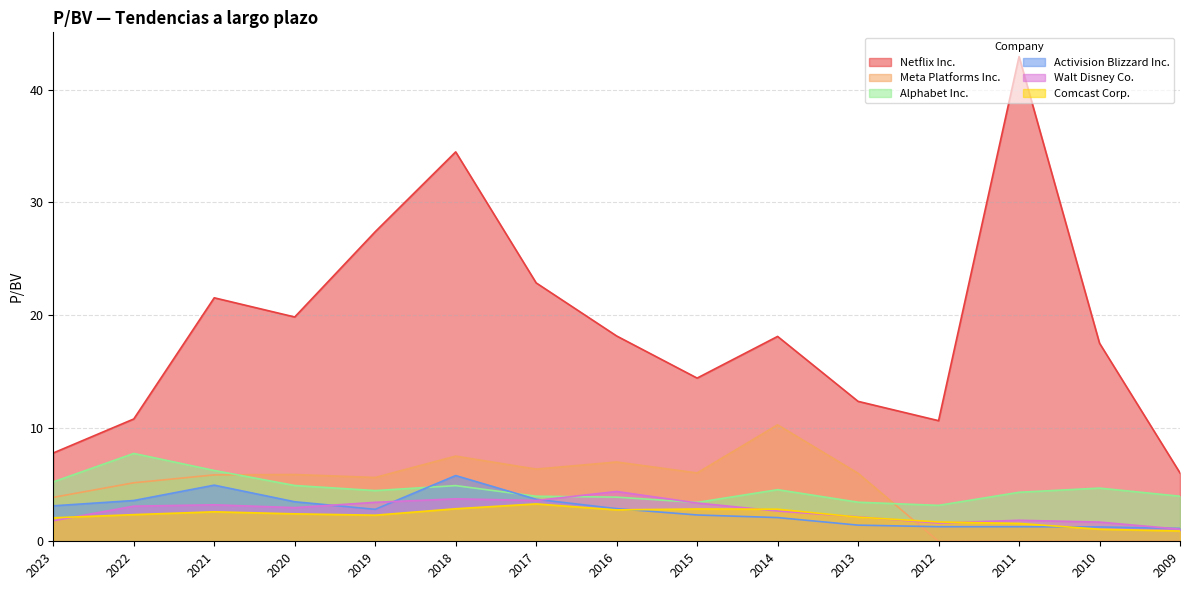

What is the spread (max minus min) of values at 2017?

19.6